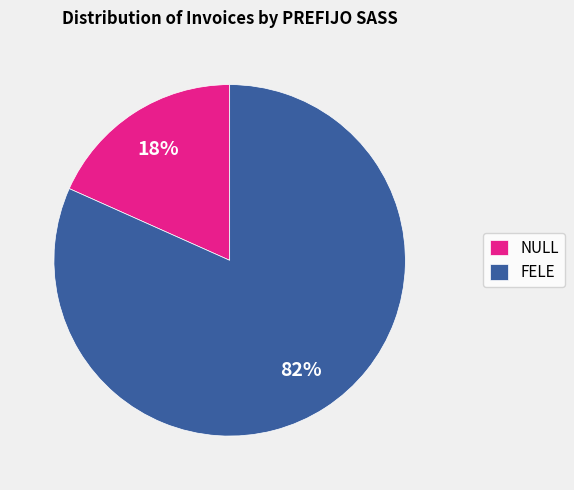

Is there any slice that represents more than half of the pie?

Yes